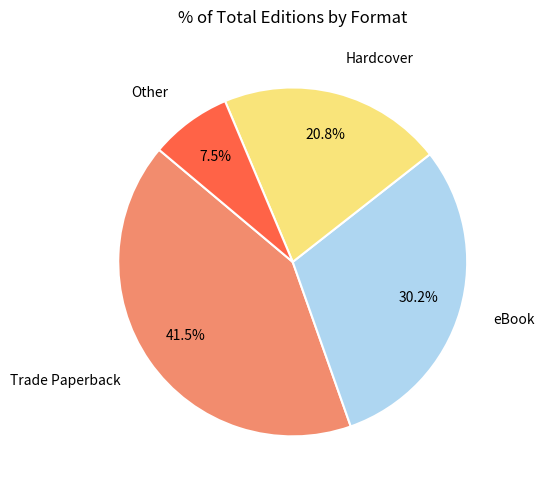

How many segments does this pie chart have?

4